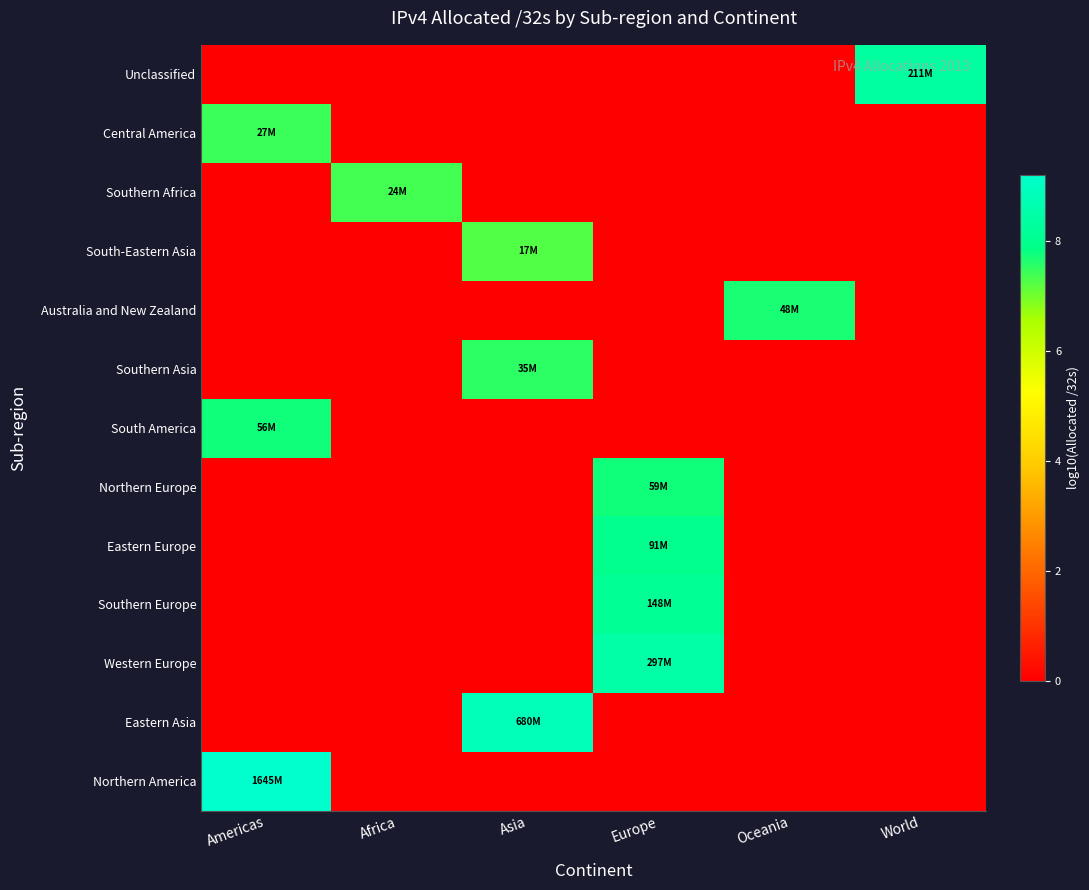

What is the total value across all series at World?

8.3